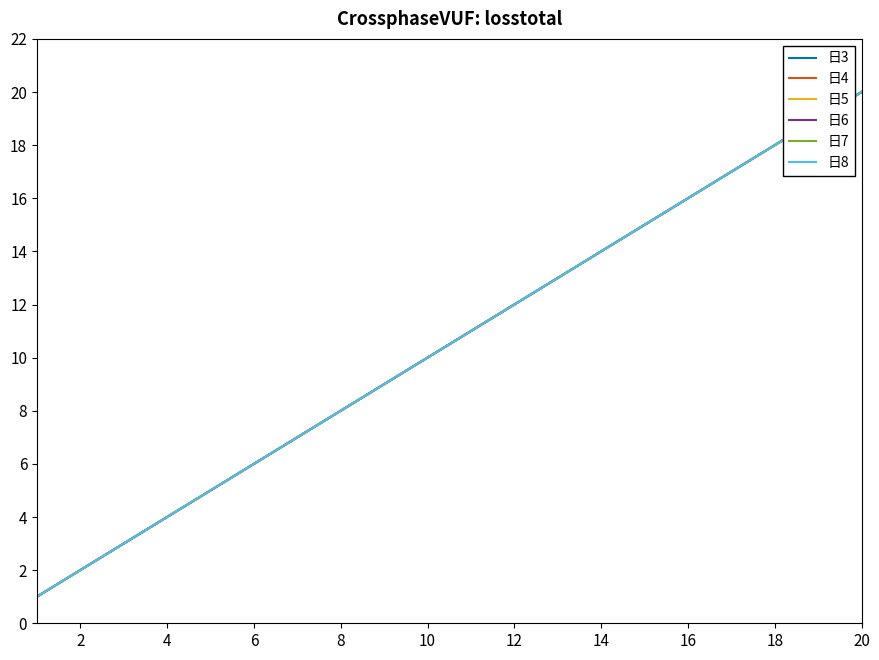

Is this an area chart (filled region under the line)?

No